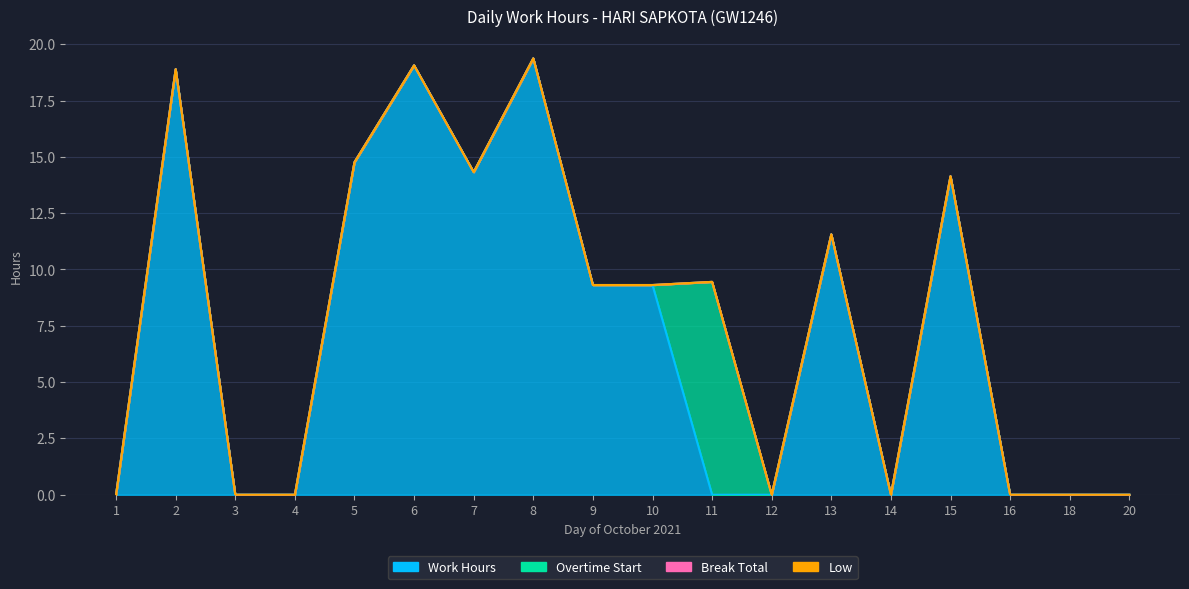

At which category is the sum across all series the highest?

8